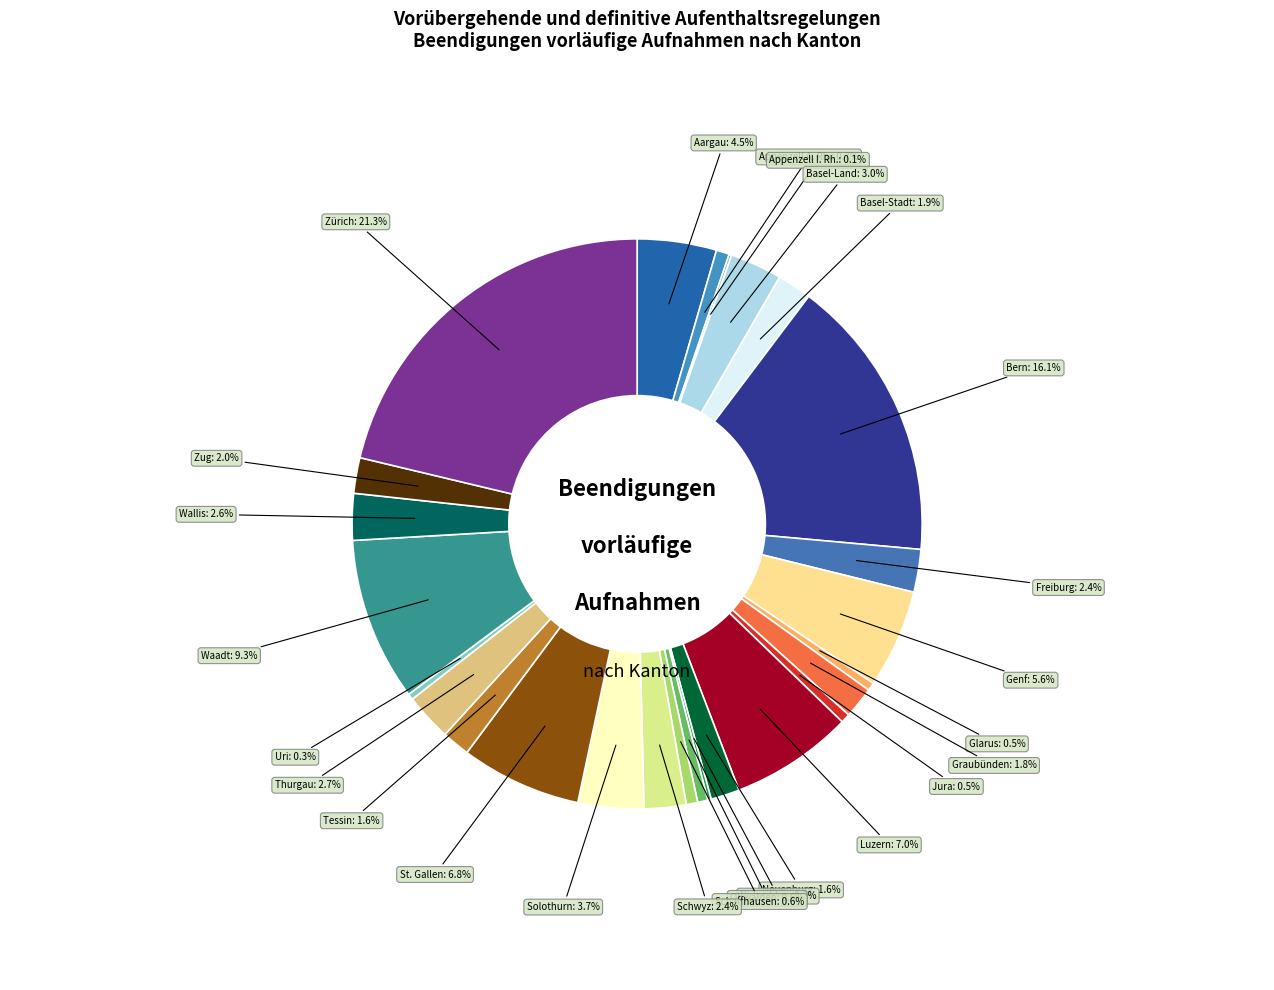

Which slice is the largest?

Zürich